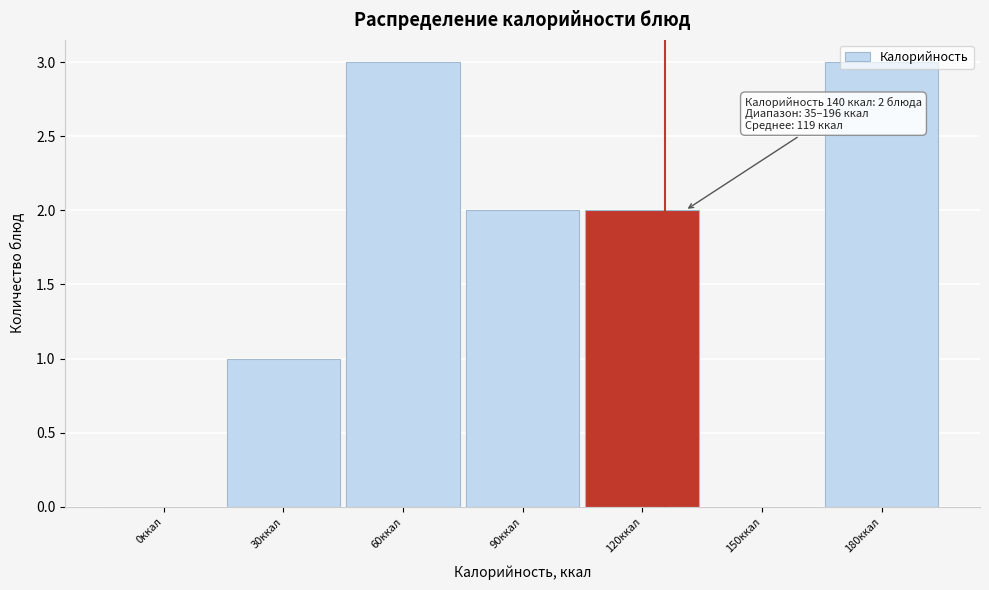

Is it true that the value at 120ккал is 1?

False